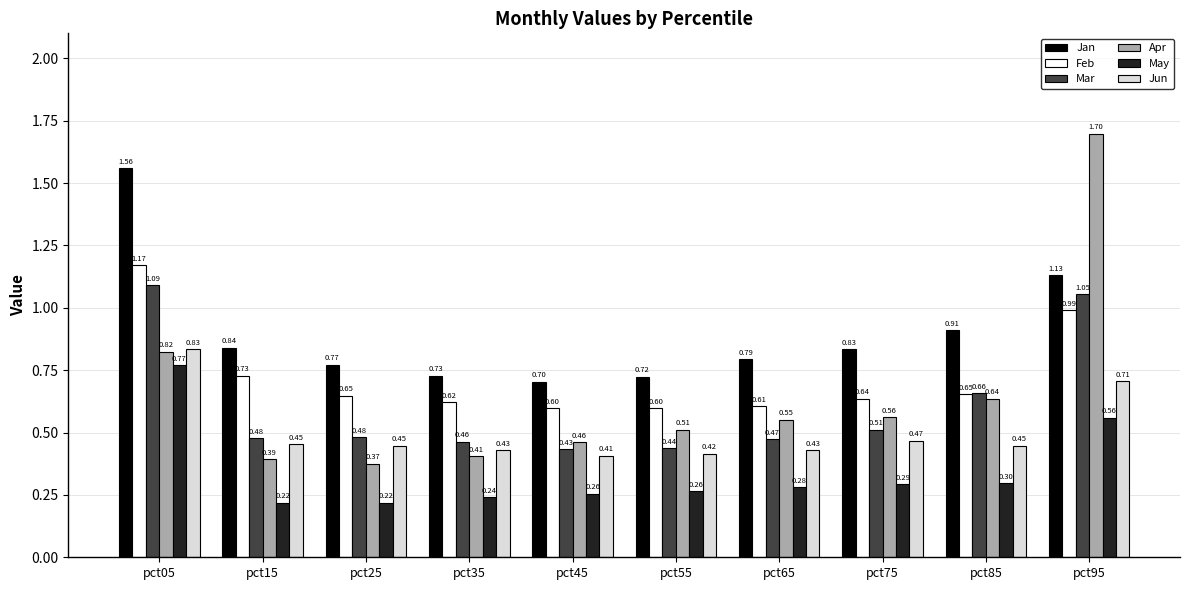

What is the sum of all Jan values?

9.0